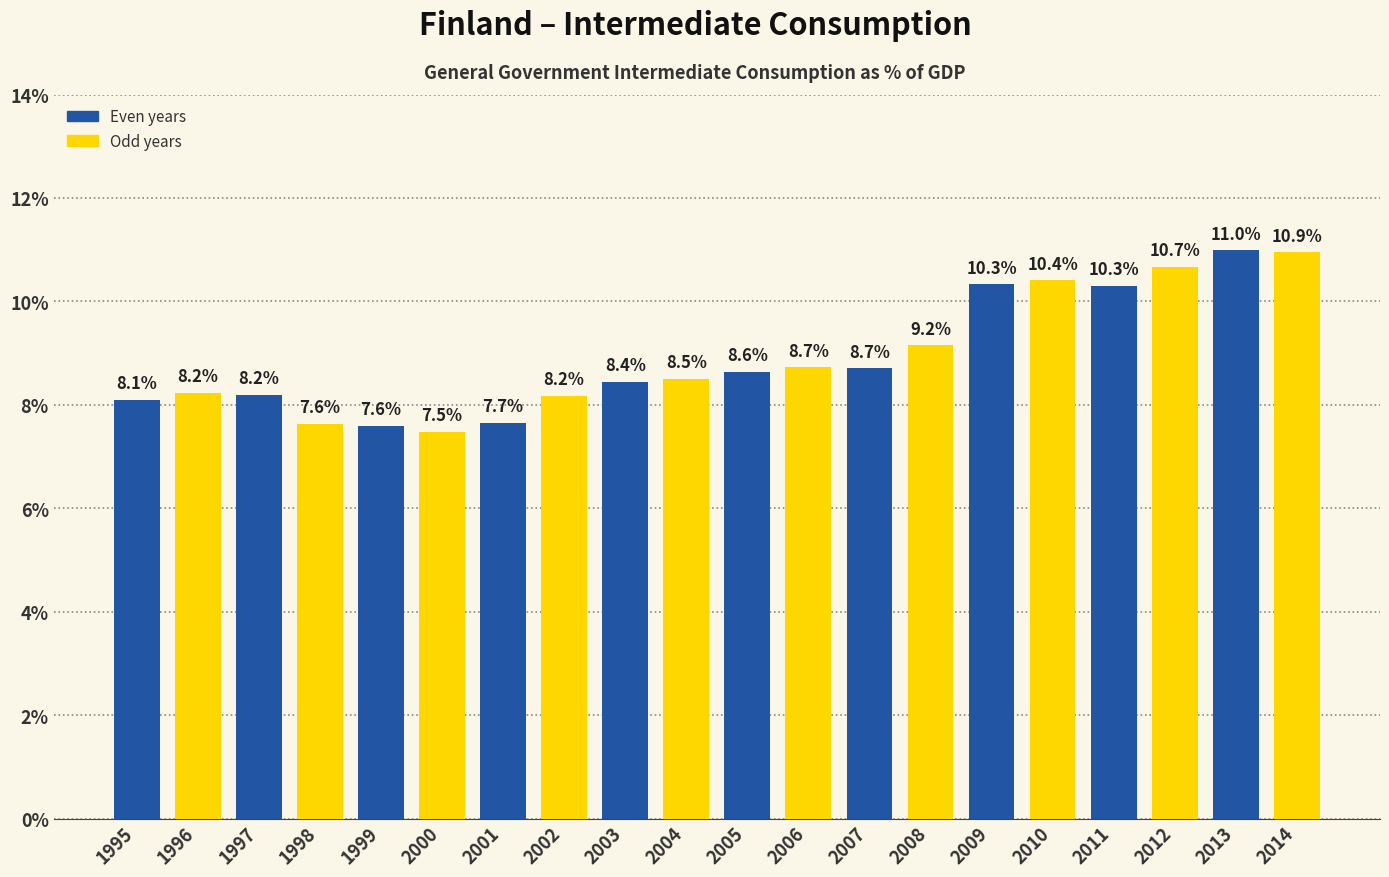

Approximately how many times larger is the value at 2001 compared to 2000?

1.0